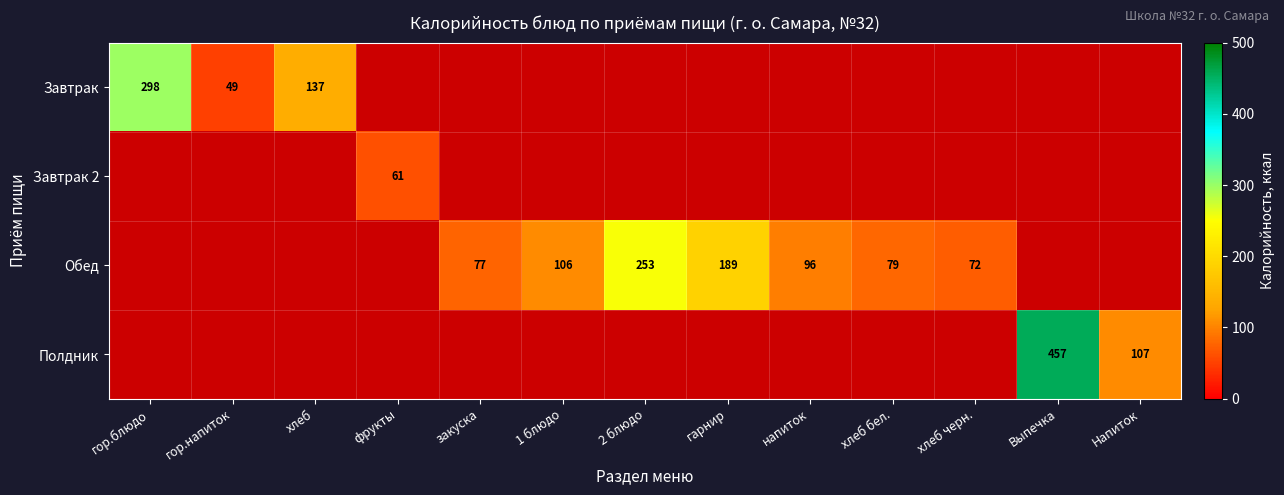

The Обед series shows 63 at 1 блюдо. True or false?

False